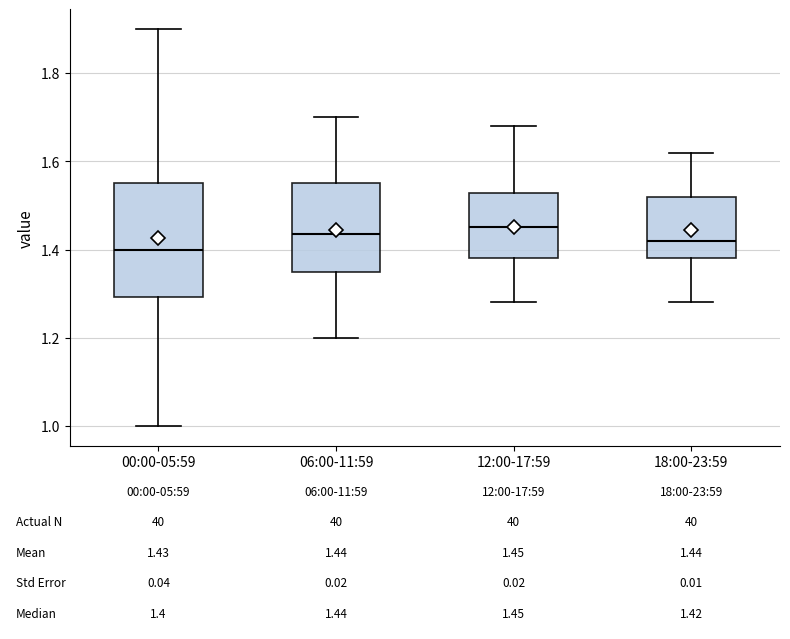

Which box is the tallest, from its lower edge to its upper edge?

00:00-05:59